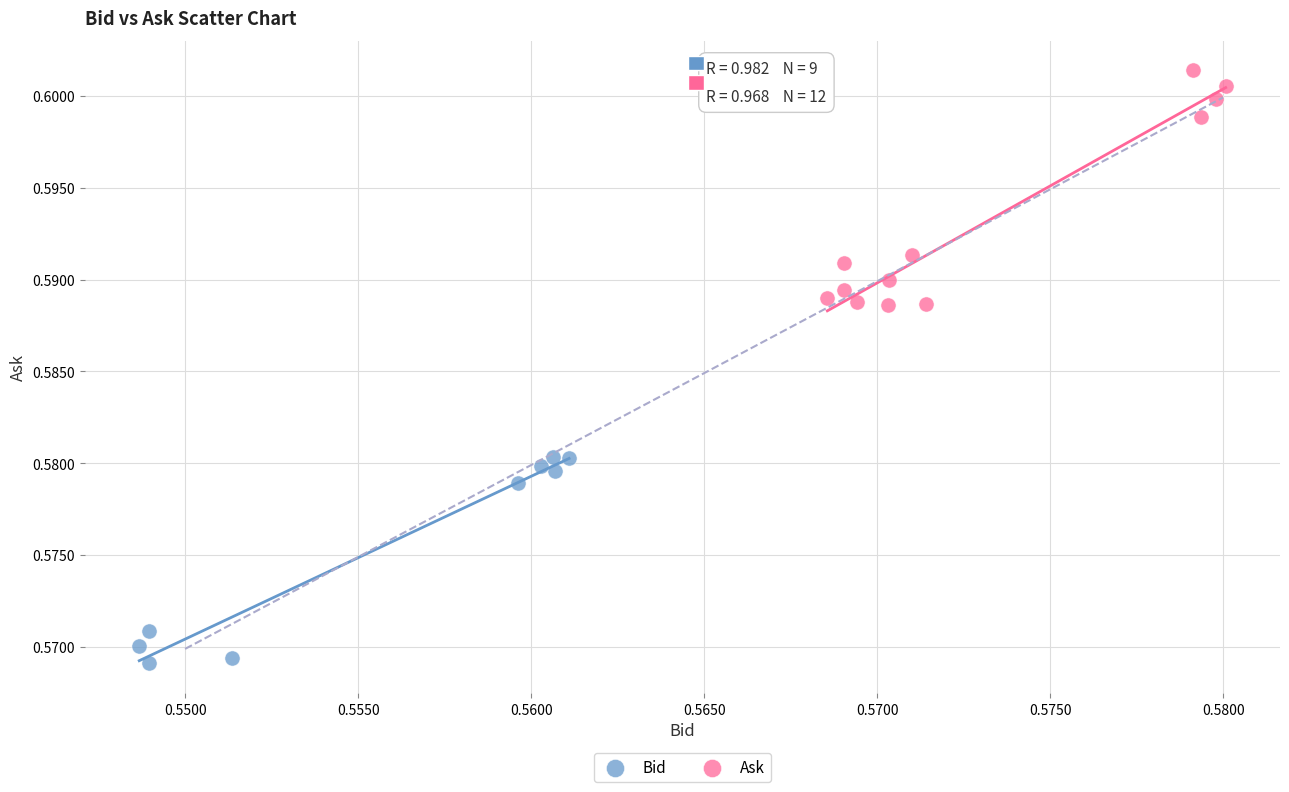

What are all the series names shown in the legend?

Bid, Ask